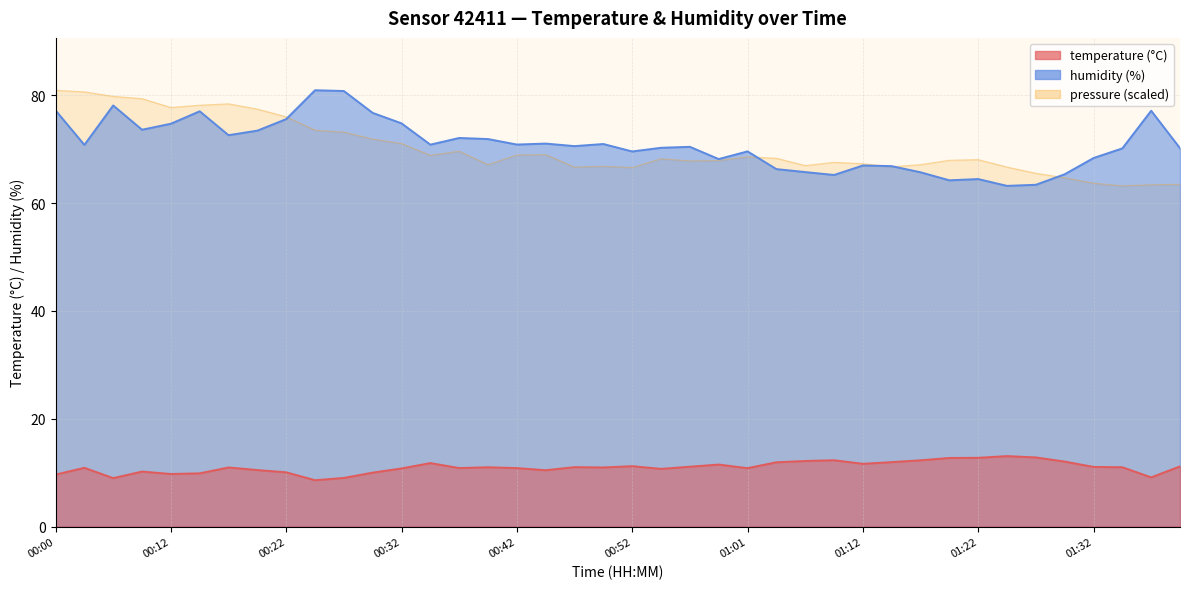

The value of humidity at 01:12 is 67.0. True or false?

True